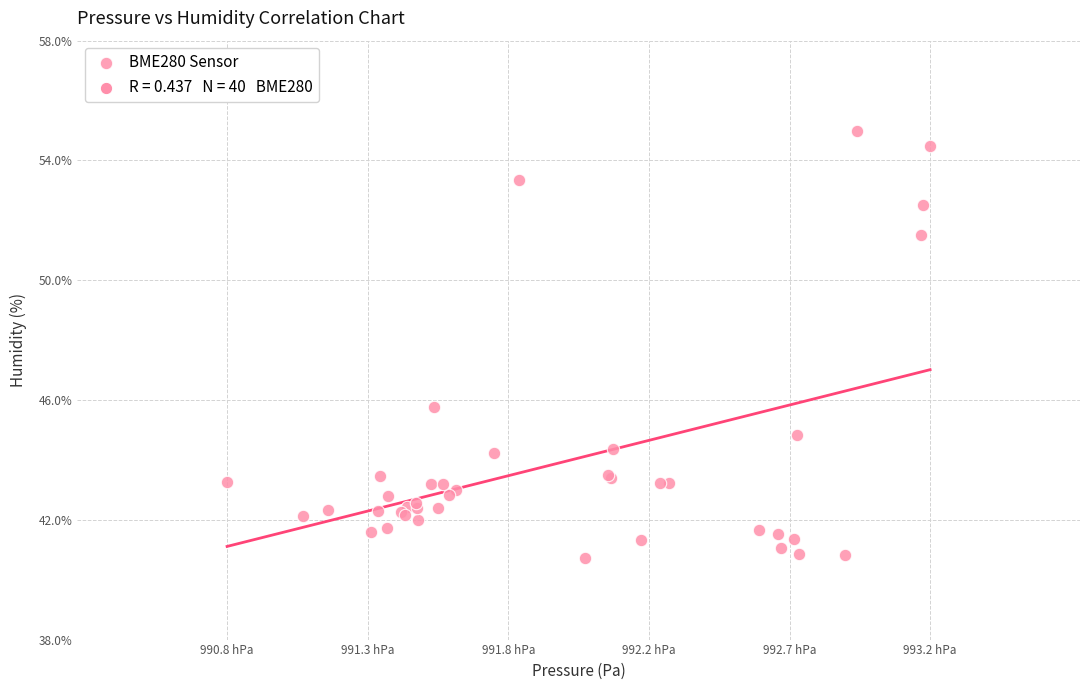

What Y value in the scatter plot is closest to 47?

45.8